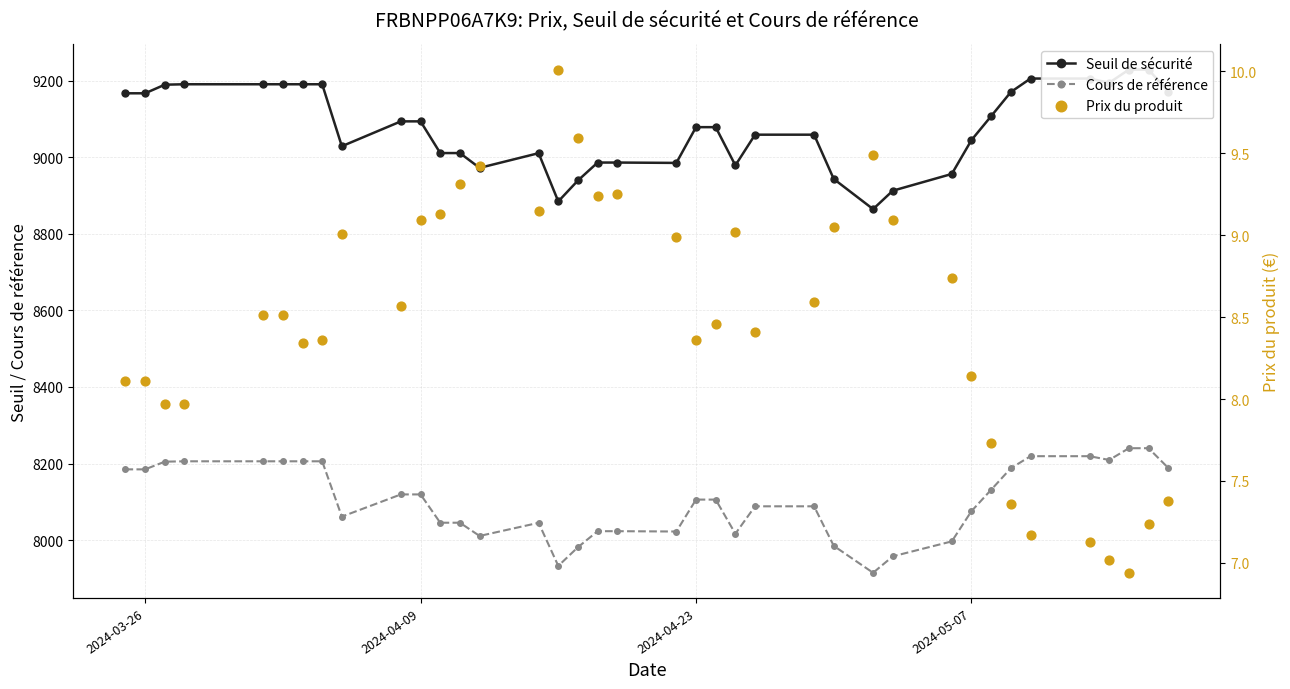

Which series has the widest spread of Y values?

Seuil de sécurité